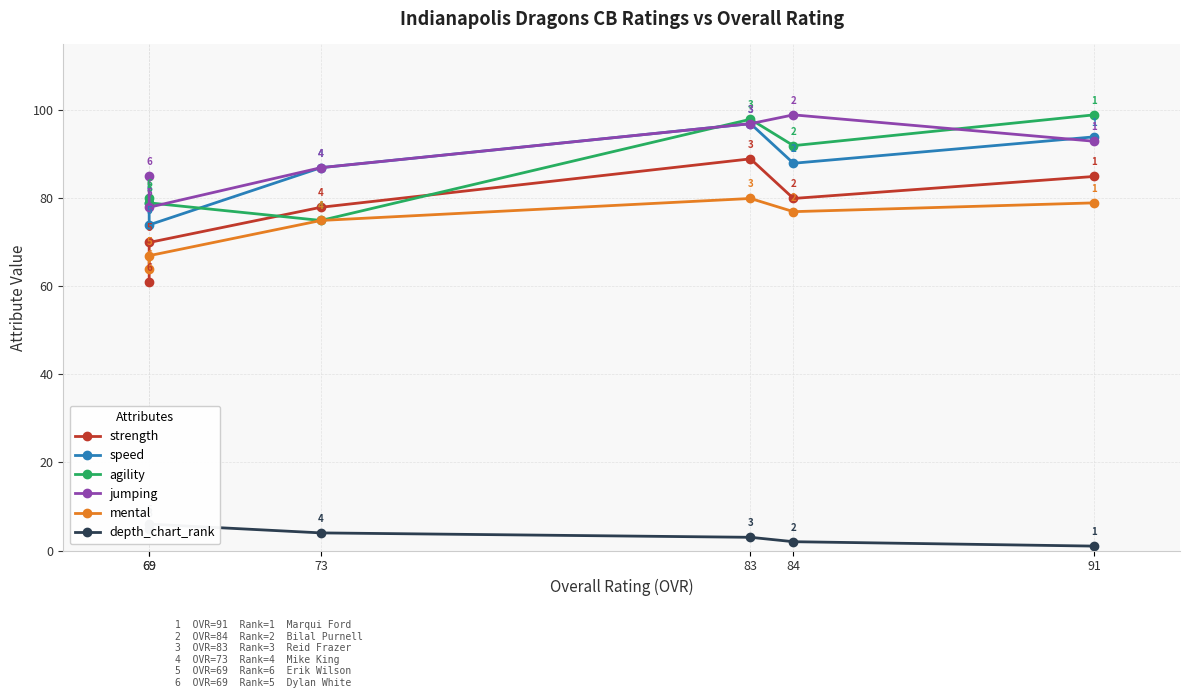

Which series has the largest total across all categories?

jumping